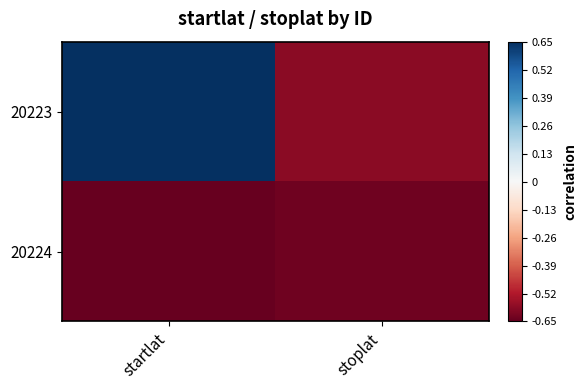

At how many categories does at least one series exceed 0?

1